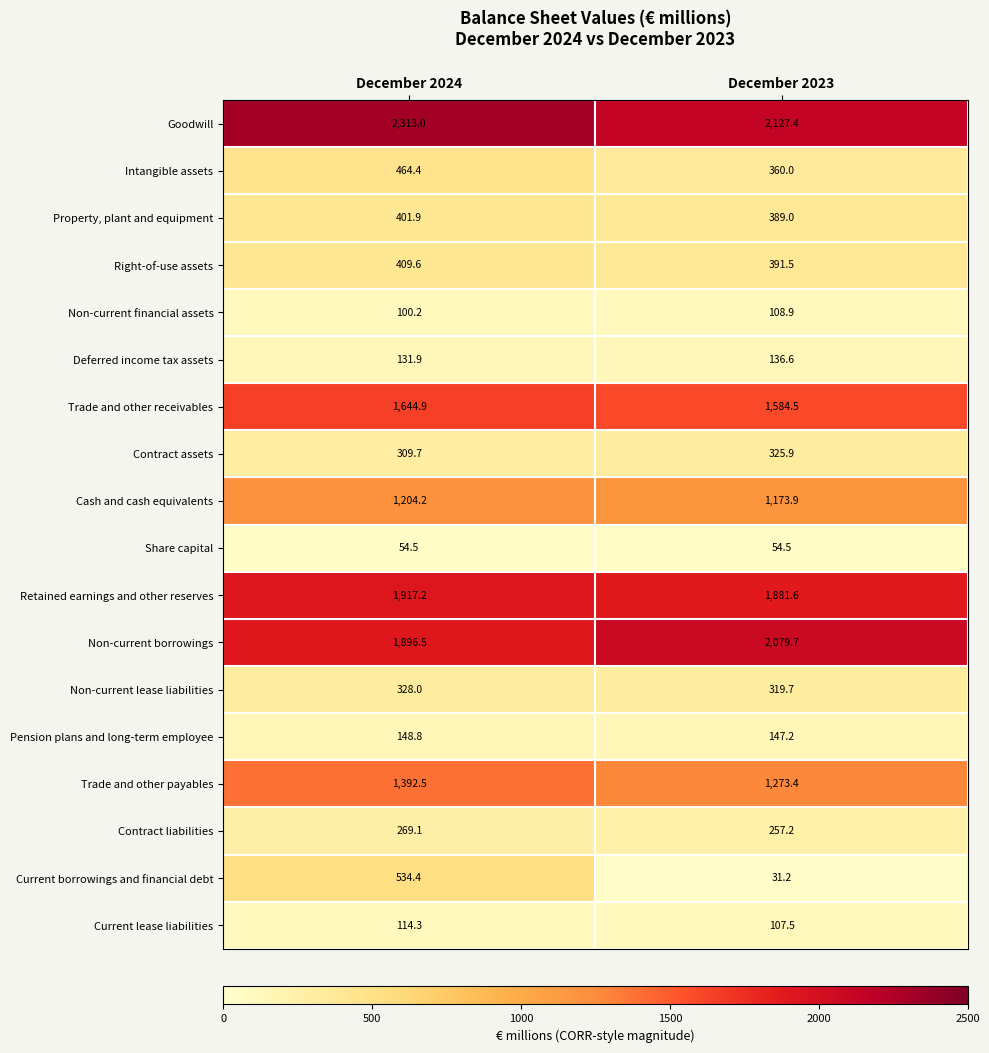

What is the total value across all series at December 2024?

13635.1